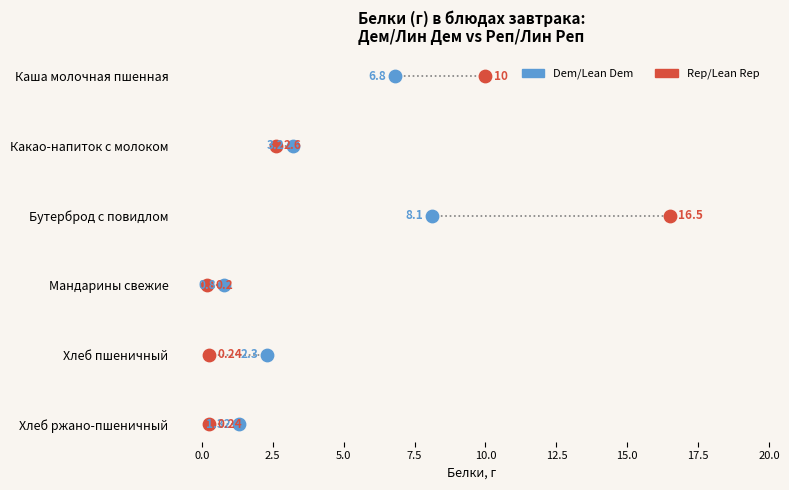

What are all the series names shown in the legend?

Dem/Lean Dem, Rep/Lean Rep